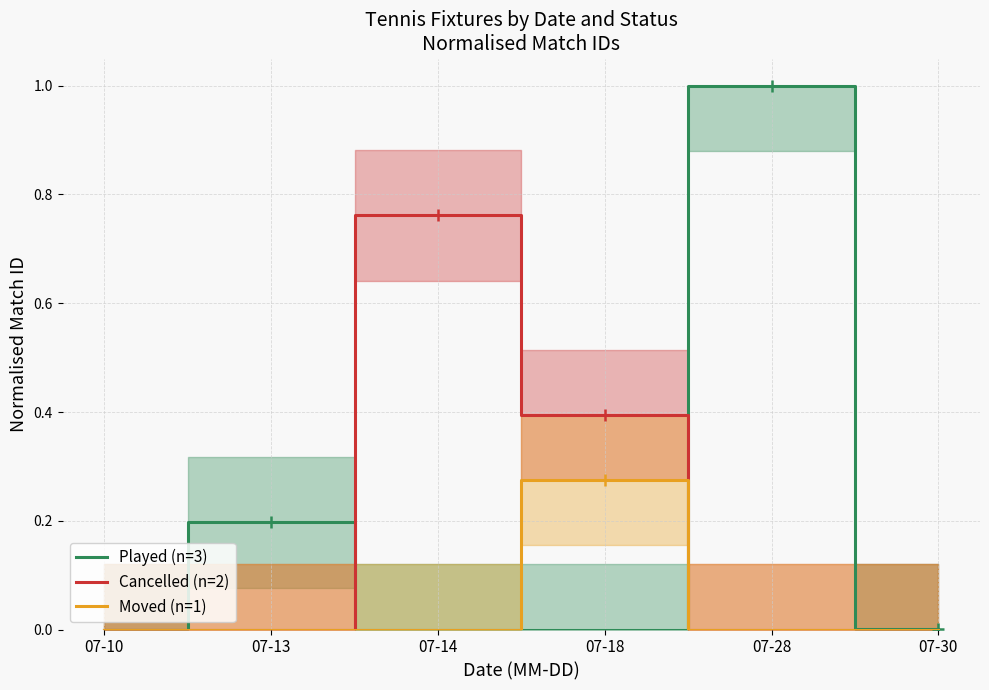

Is the value of Played (n=3) at 07-30 greater than the value of Cancelled (n=2) at 07-28?

Yes